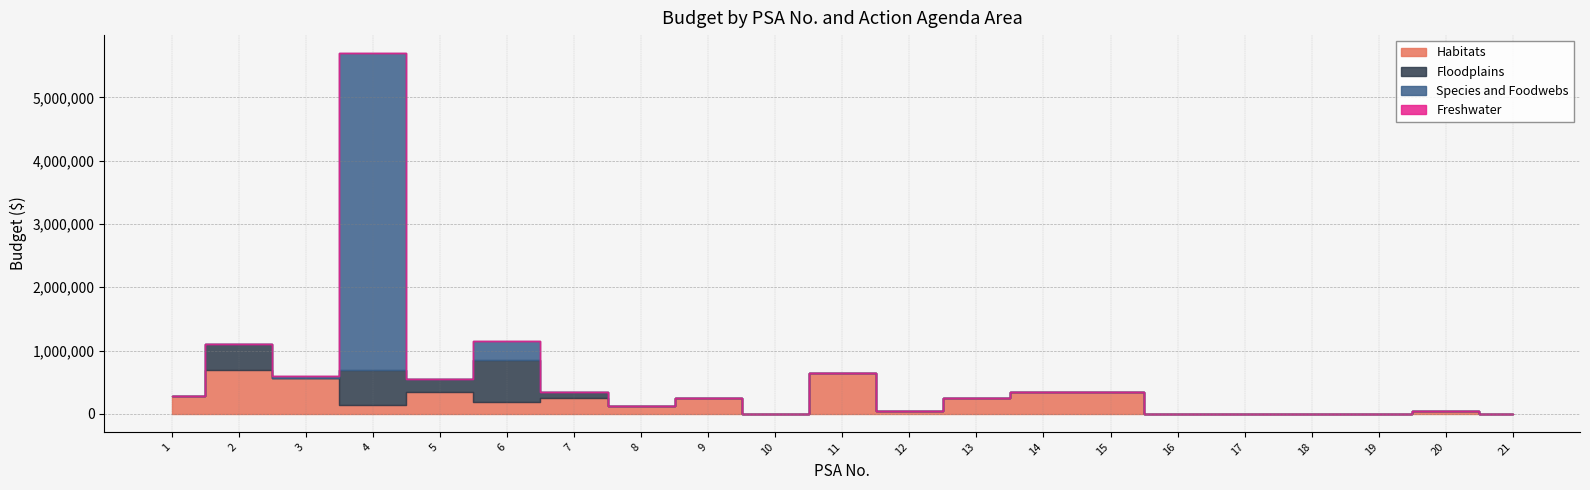

Rank the series at 18 from highest to lowest value.

Habitats, Floodplains, Species and Foodwebs, Freshwater